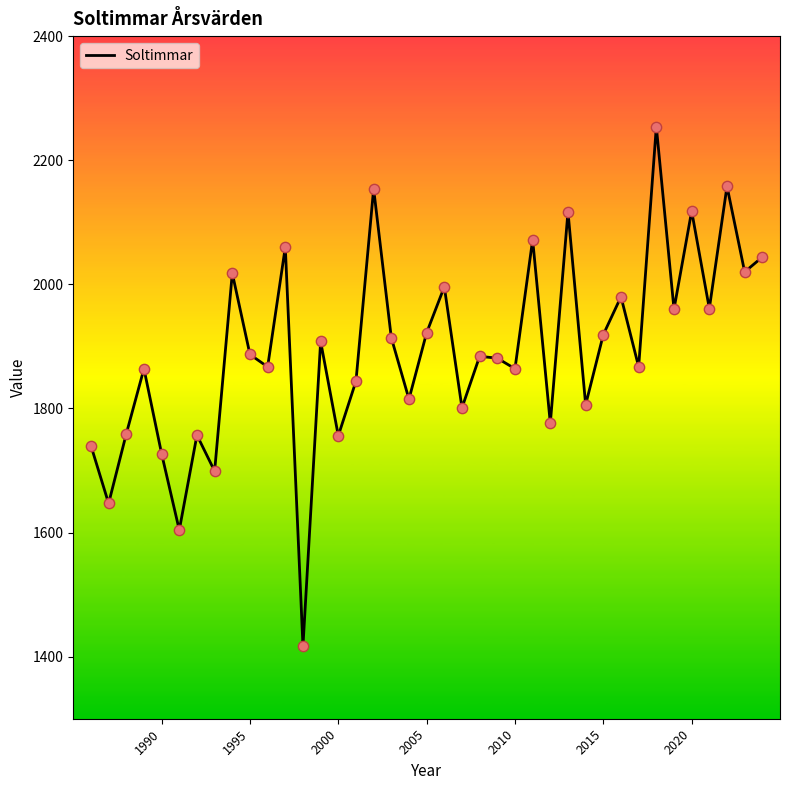

What is the minimum value shown in the chart?

1417